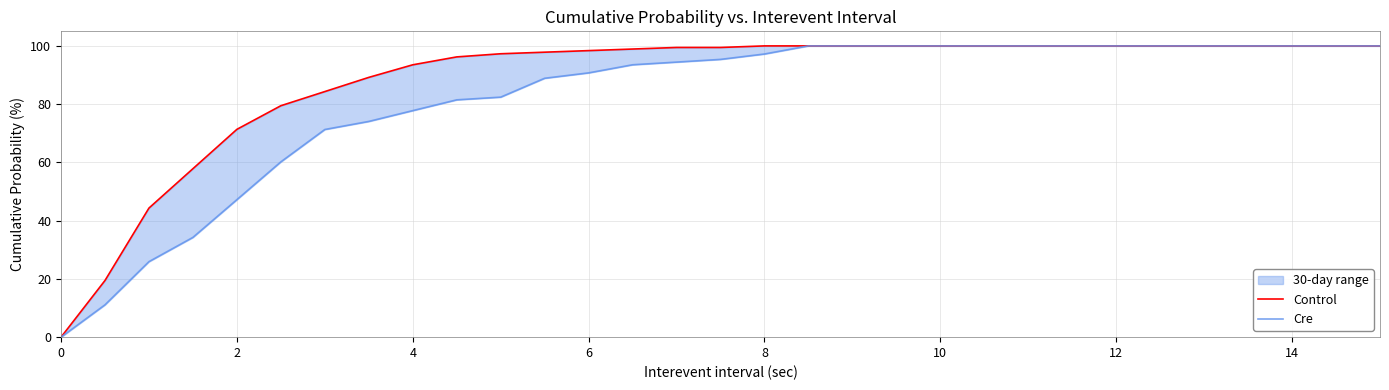

True or false: Control has a value of 29.3 at 19.

False